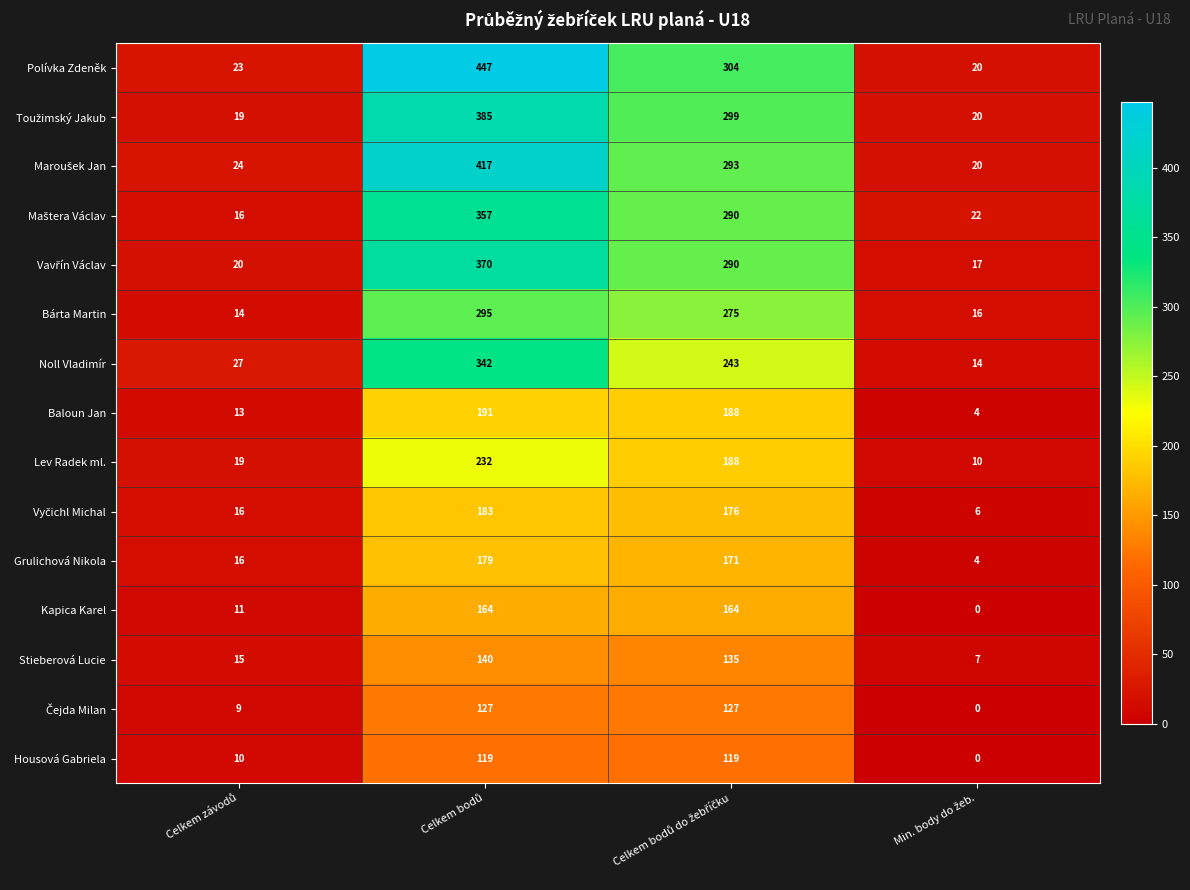

Which series has the largest total across all categories?

Polívka Zdeněk